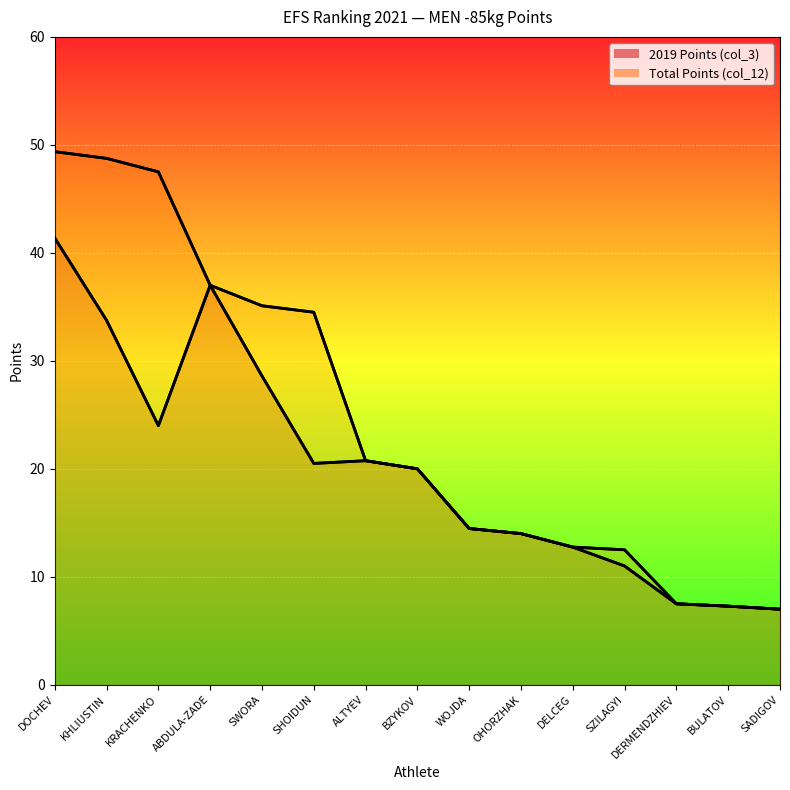

How many values in the Total Points (col_12) series exceed 20?

7